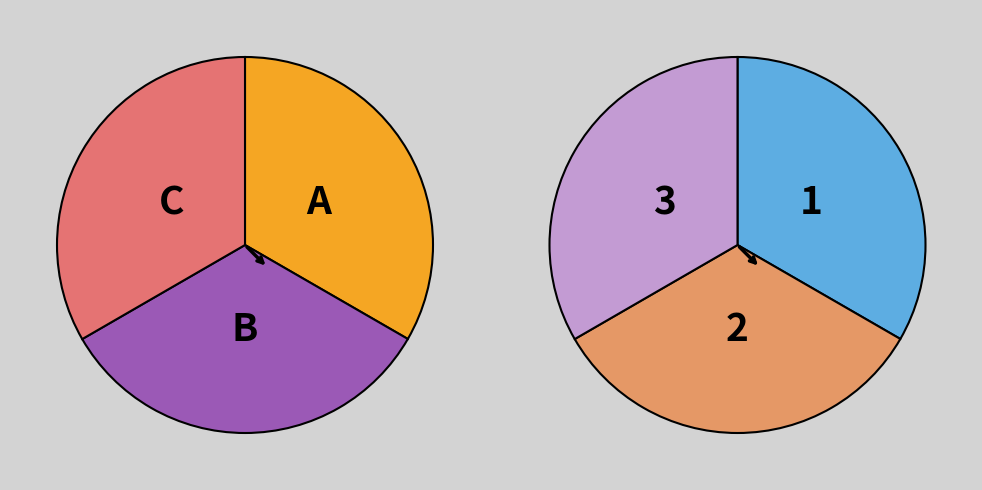

What percentage is the 2 slice, to the nearest percent?

33%